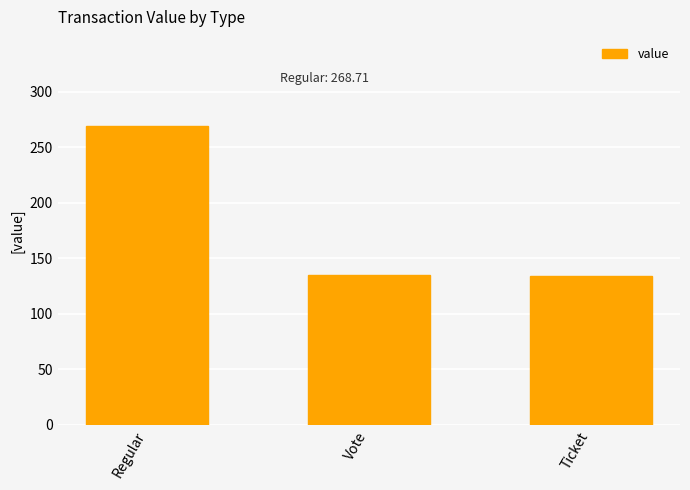

What value does the data have at Vote?

134.9